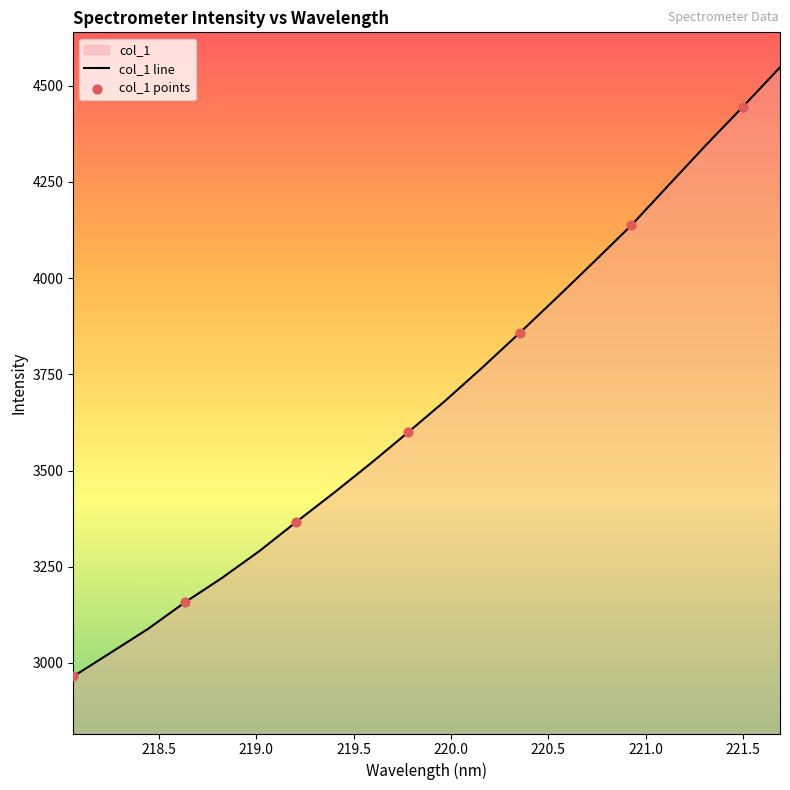

Which has a higher value, 218.0596 or 218.442?

218.442